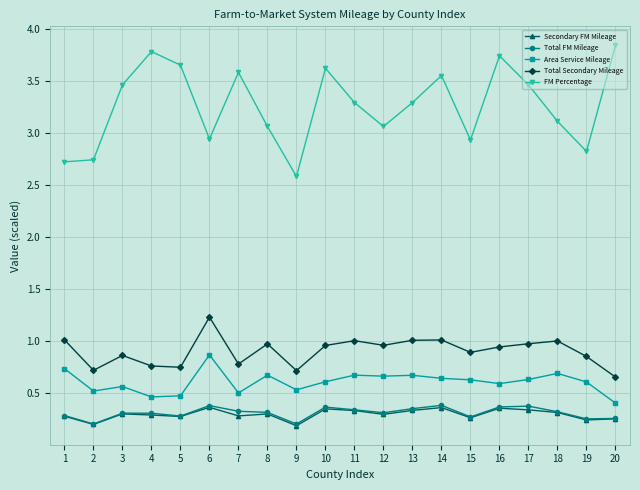

Is it true that Total Secondary Mileage equals 0.9 at 15?

True